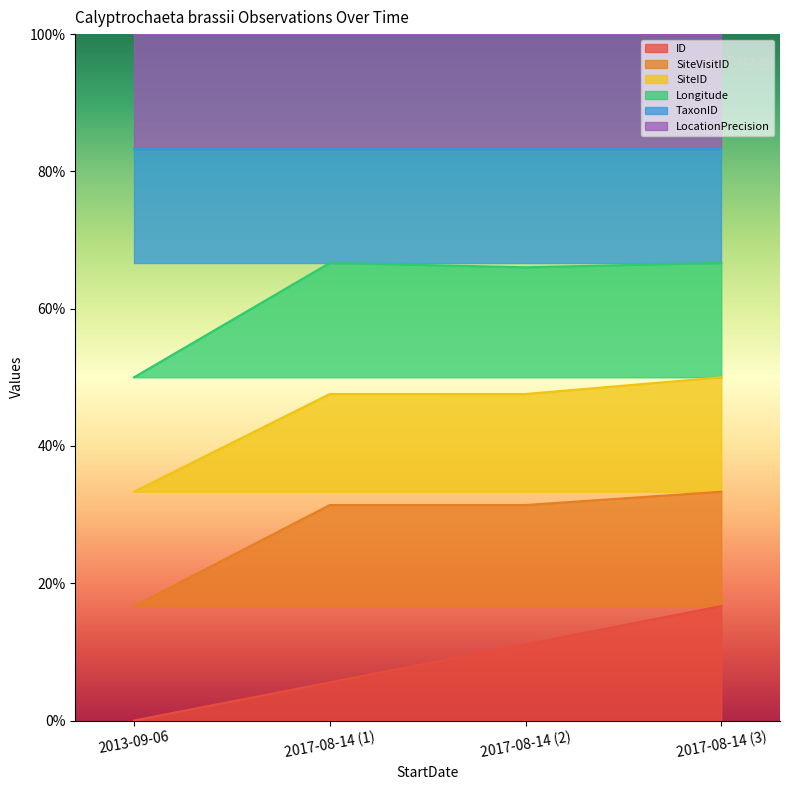

True or false: ID and SiteID cross at least once.

False